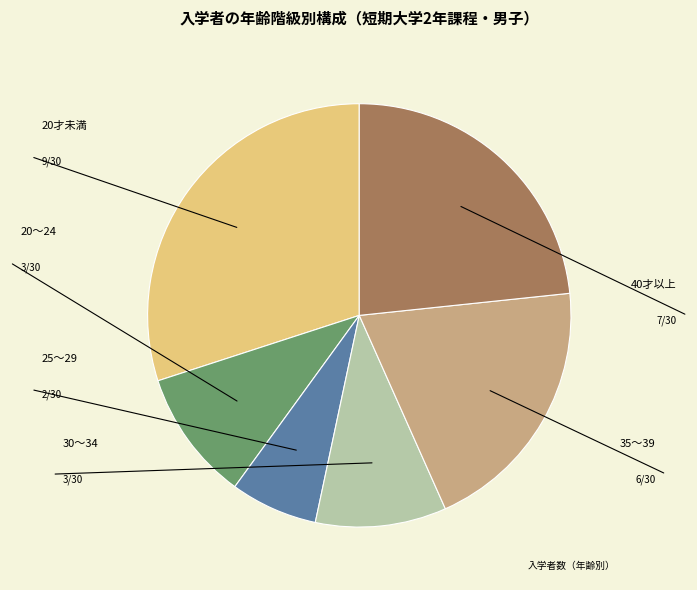

Is there a majority slice in this chart?

No